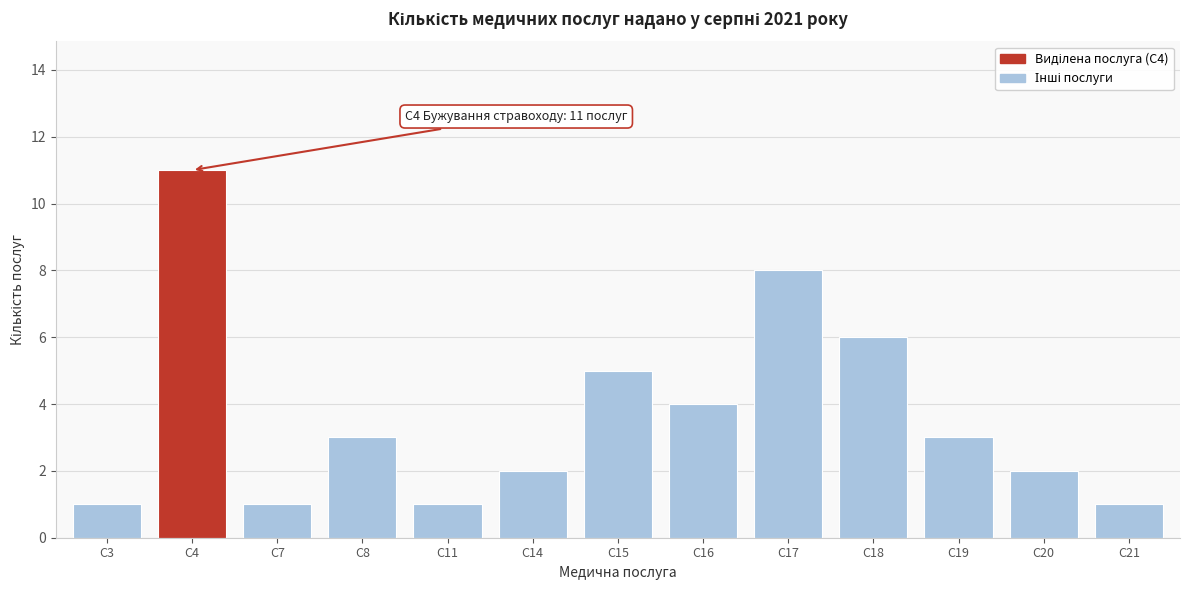

Reading right to left, transcribe all the data shown in this chart.

1	2	3	6	8	4	5	2	1	3	1	11	1